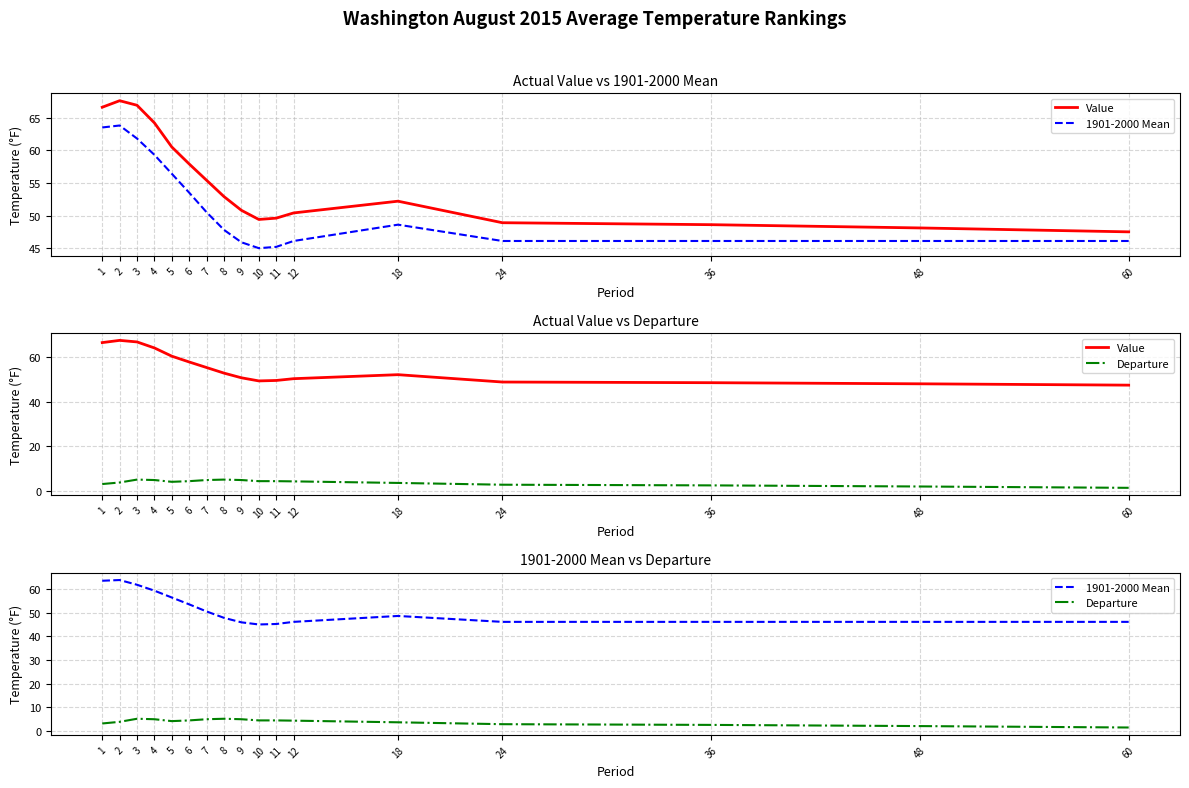

True or false: 1901-2000 Mean and Value cross at least once.

False